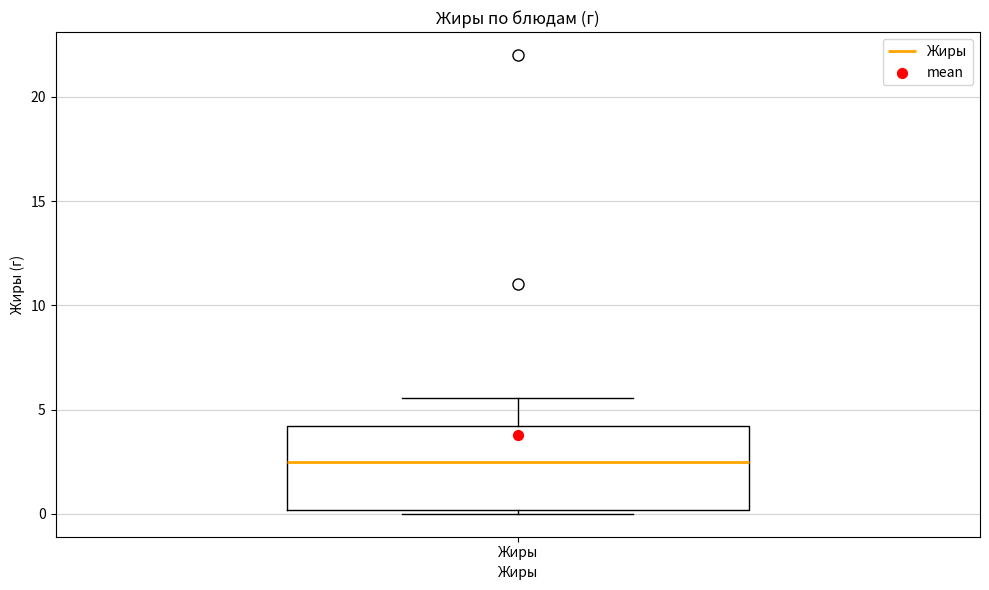

Read this box plot against the y-axis: the position of the median line, the range covered by the box, and the ends of both whiskers. The values are not printed on the chart, so give them approximately, as read against the axis.

median 2.5, box 0.0 to 4.0, whiskers 0.0 (just below the box's lower edge) to 5.5